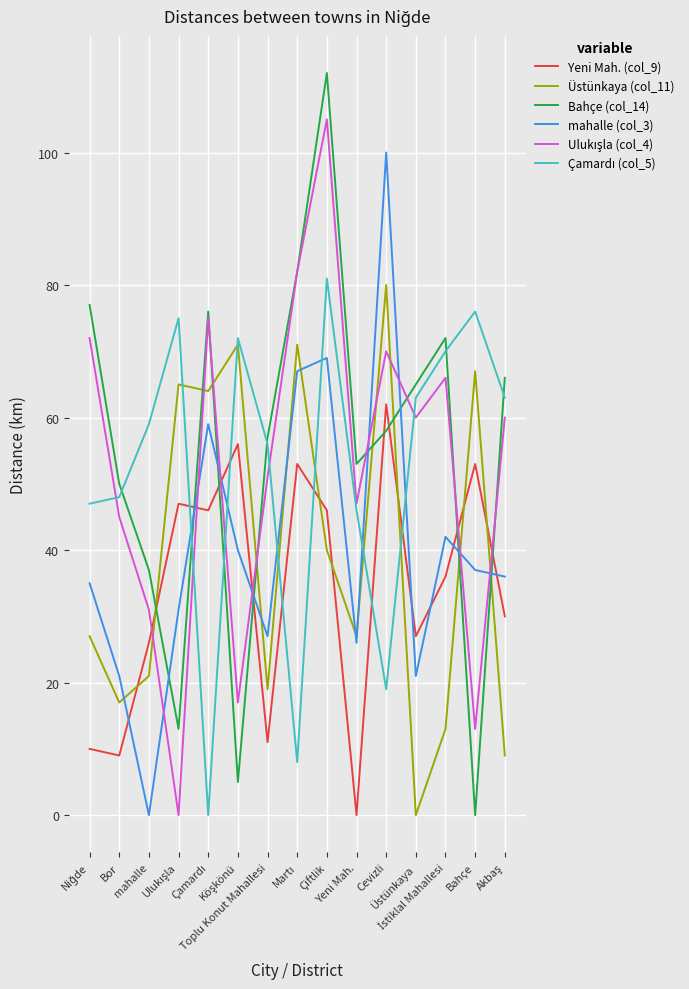

True or false: Ulukışla (col_4) has a value of 33 at Cevizli.

False